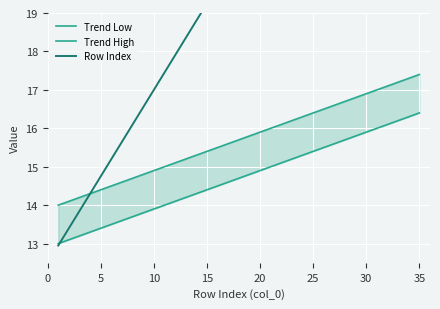

The Trend Low series shows 22.8 at 25. True or false?

False